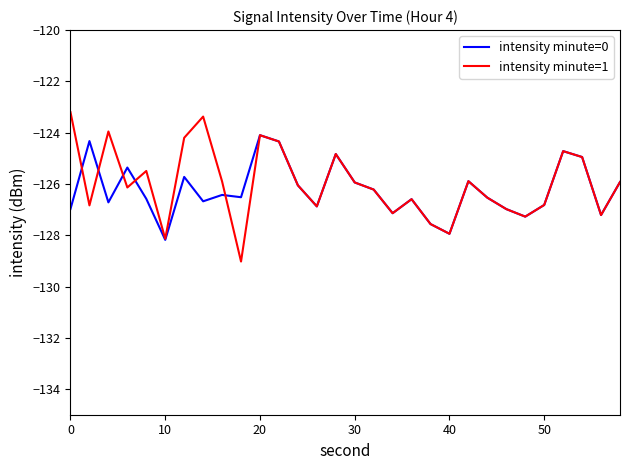

Rank the series by their maximum value, from lowest to highest.

intensity minute=0, intensity minute=1